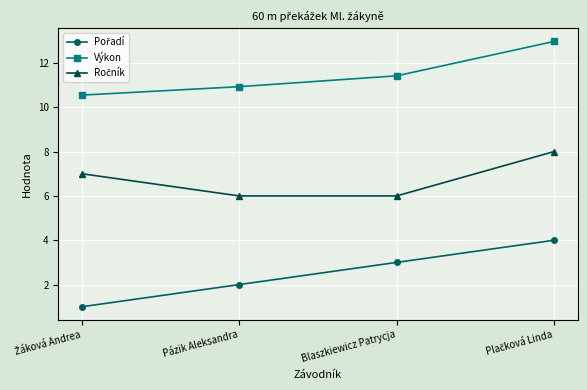

How many data points in Výkon are less than 11?

2